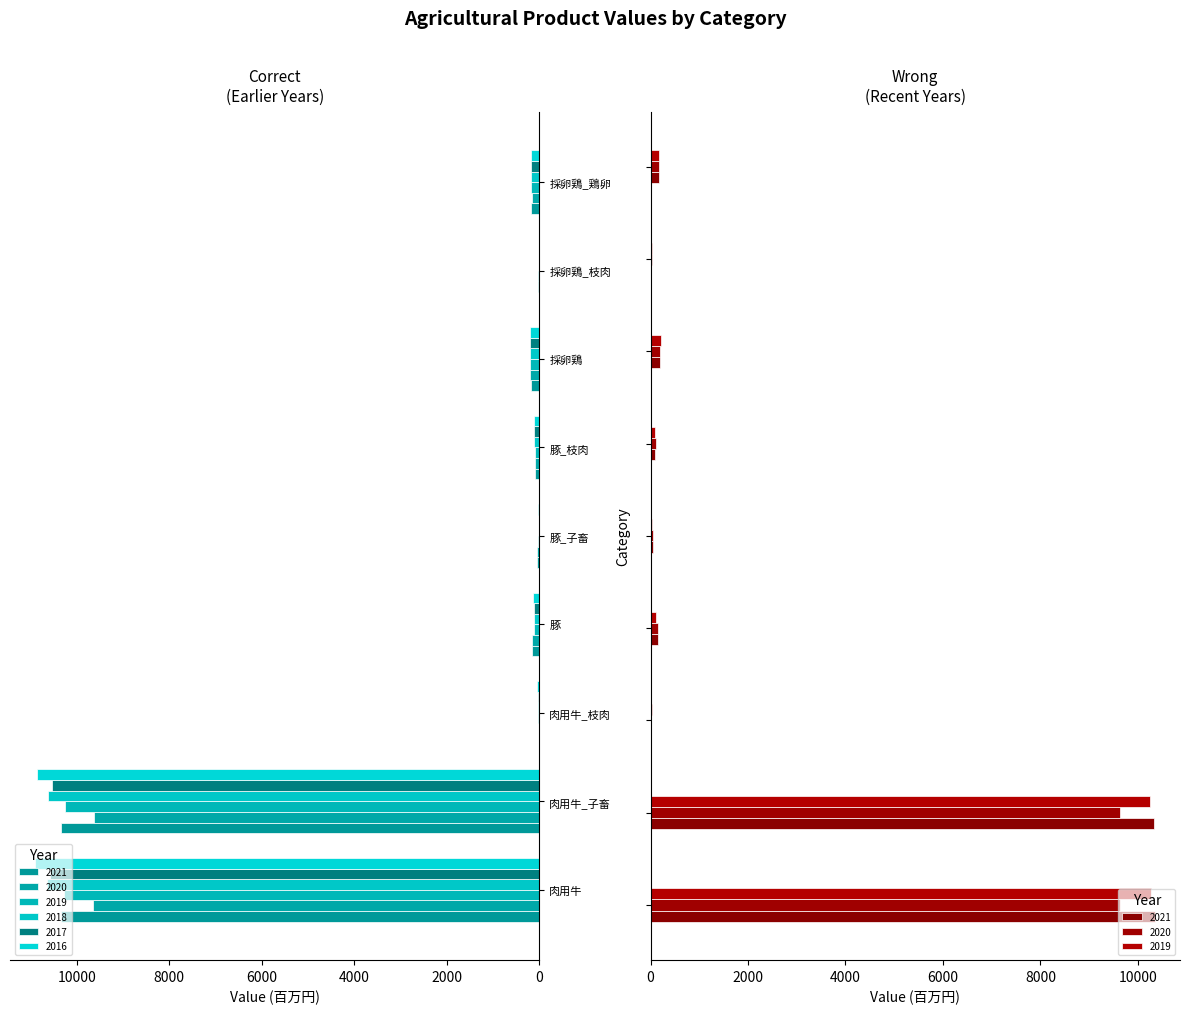

What is the average value of the 2016 series?

2499.8